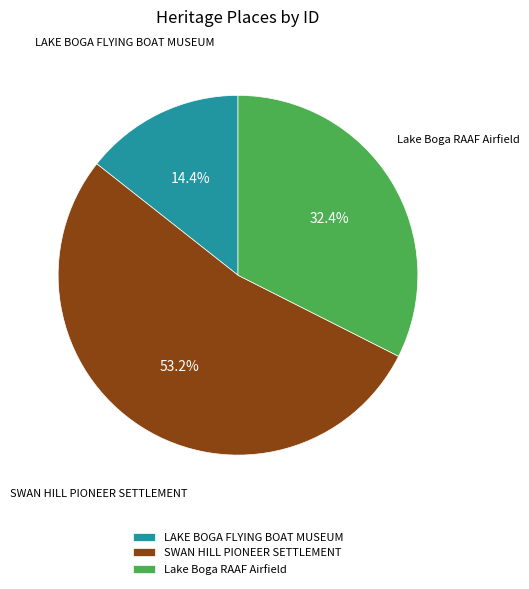

To the nearest percent, what portion does SWAN HILL PIONEER SETTLEMENT represent?

53%